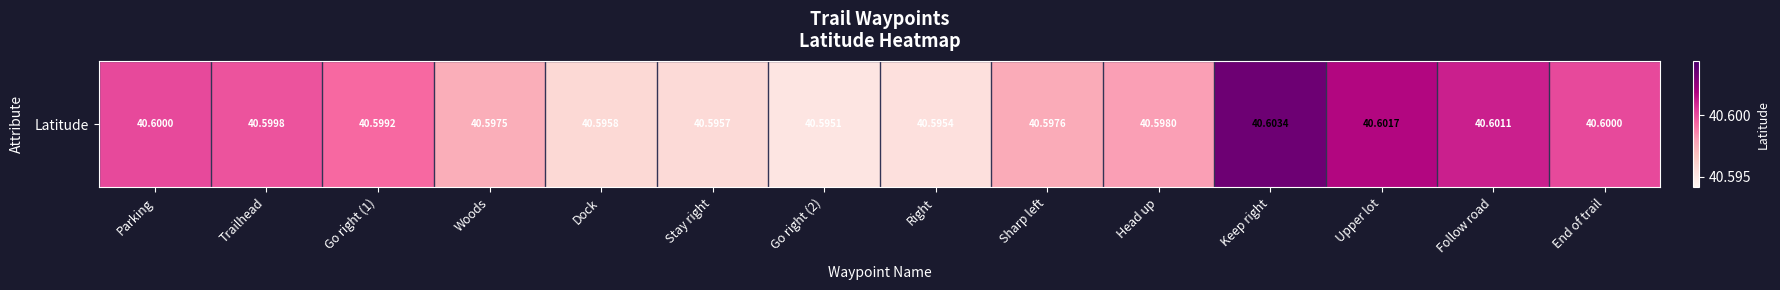

The value at Dock is 40.6. True or false?

True